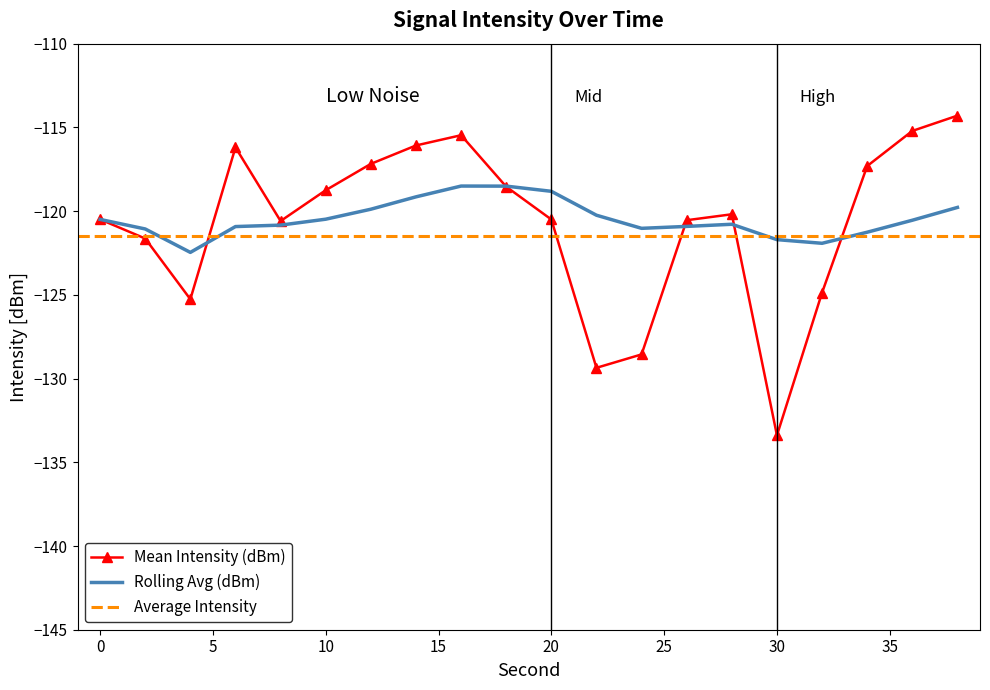

Reading right to left, extract all data points from this chart.

Mean Intensity (dBm): -114.3	-115.2	-117.3	-124.9	-133.4	-120.2	-120.5	-128.6	-129.4	-120.5	-118.5	-115.5	-116.1	-117.2	-118.8	-120.6	-116.2	-125.3	-121.6	-120.5
Rolling Avg (dBm): -119.8	-120.5	-121.3	-121.9	-121.7	-120.8	-120.9	-121.0	-120.2	-118.8	-118.5	-118.5	-119.1	-119.9	-120.5	-120.8	-120.9	-122.5	-121.1	-120.5